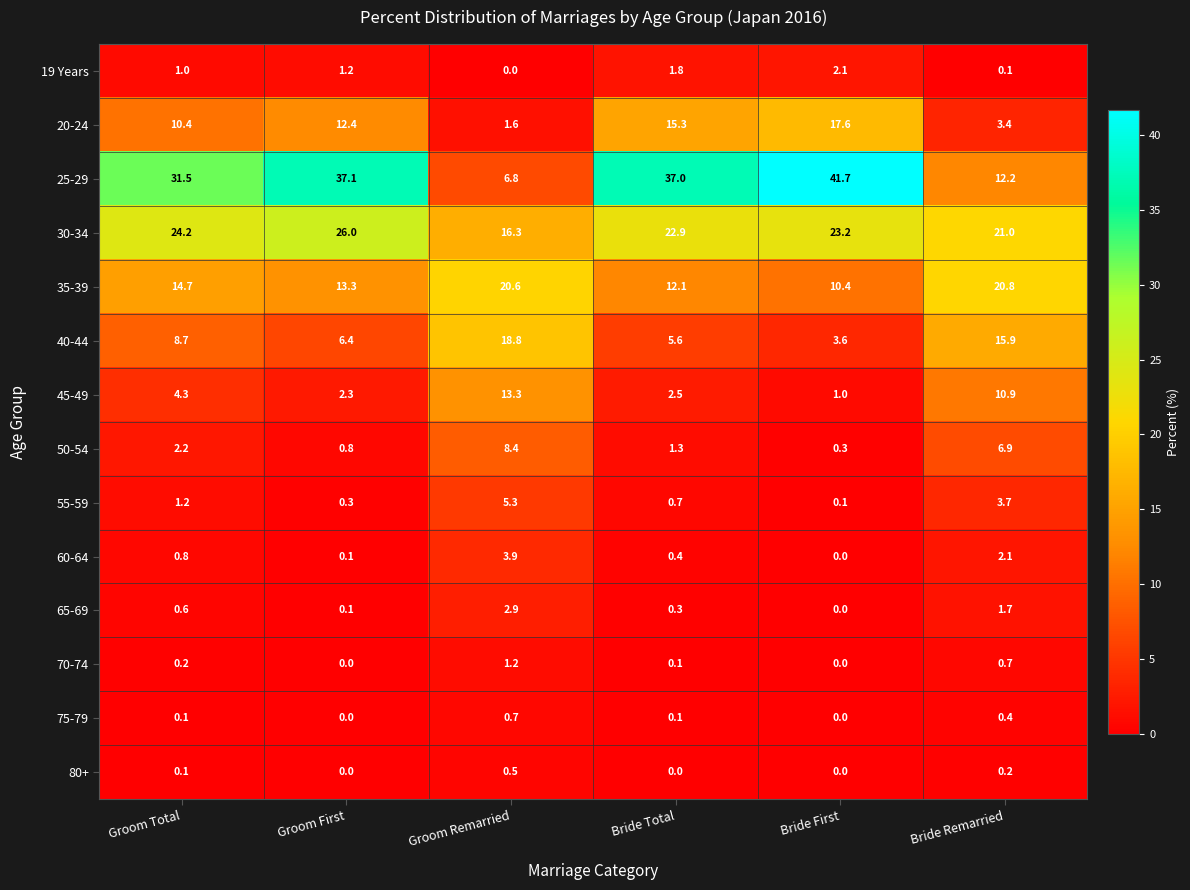

At which category is the sum across all series the highest?

Groom Remarried